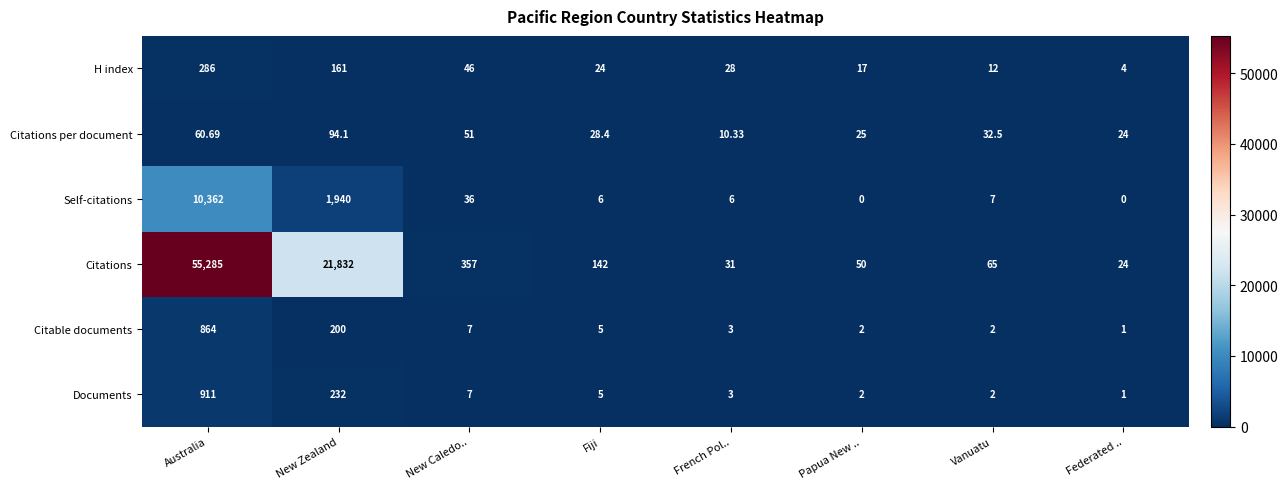

Which series has the largest total across all categories?

Citations